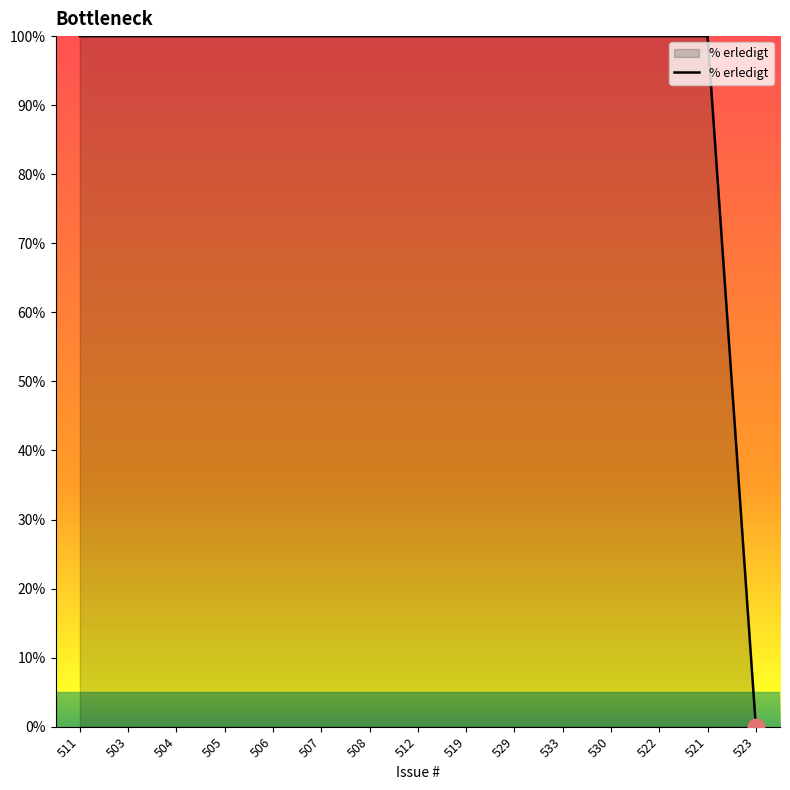

What is the ratio of the value at 503 to the value at 507?

1.0